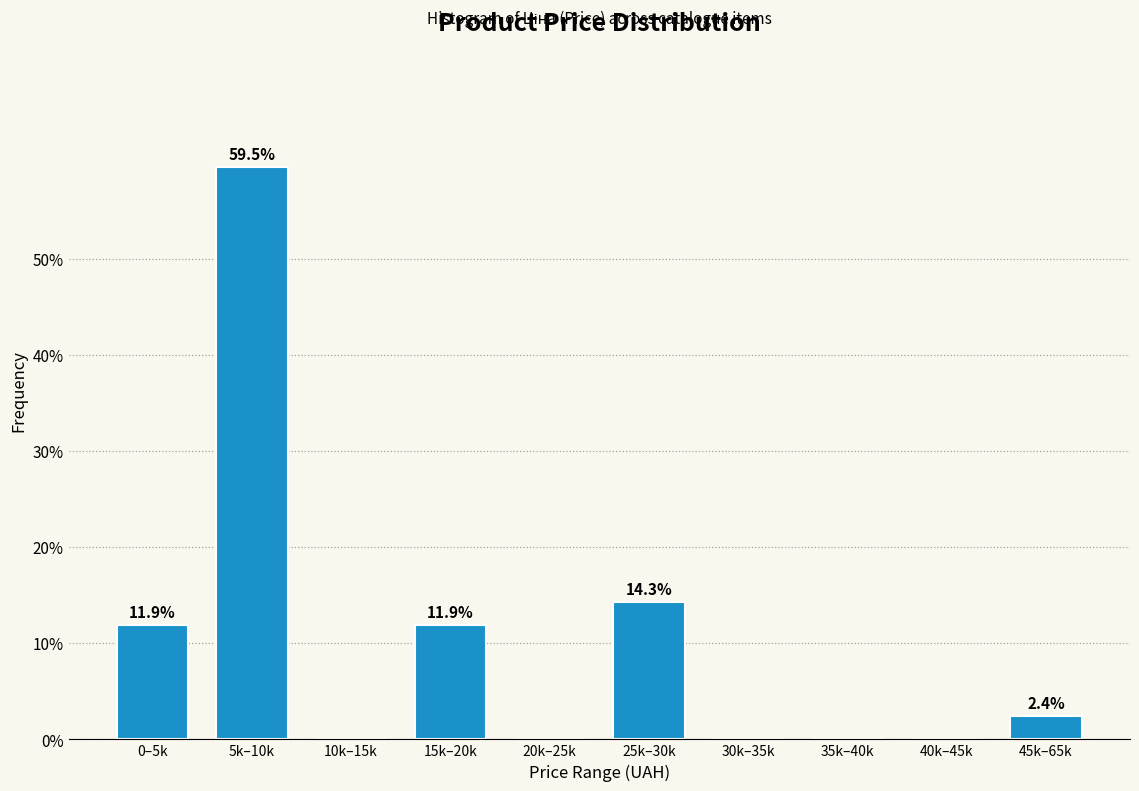

Reading left to right, transcribe all the data shown in this chart.

0–5k=11.9	5k–10k=59.5	10k–15k=0.0	15k–20k=11.9	20k–25k=0.0	25k–30k=14.3	30k–35k=0.0	35k–40k=0.0	40k–45k=0.0	45k–65k=2.4